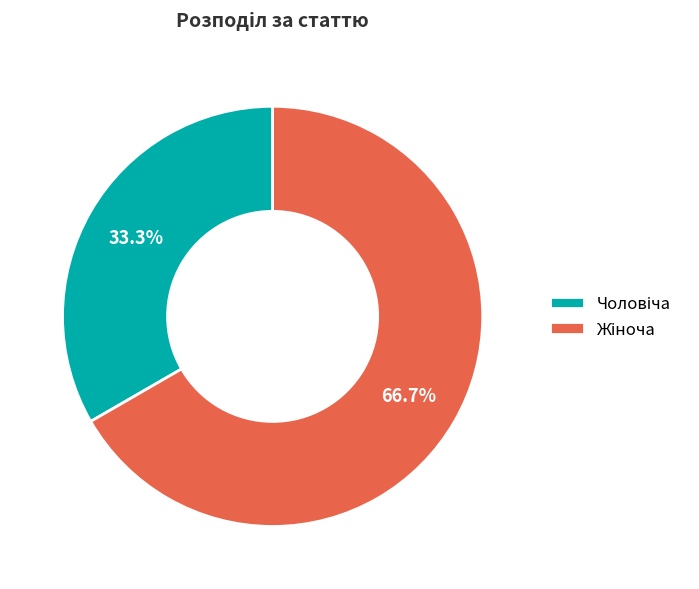

Is there any slice that represents more than half of the pie?

Yes